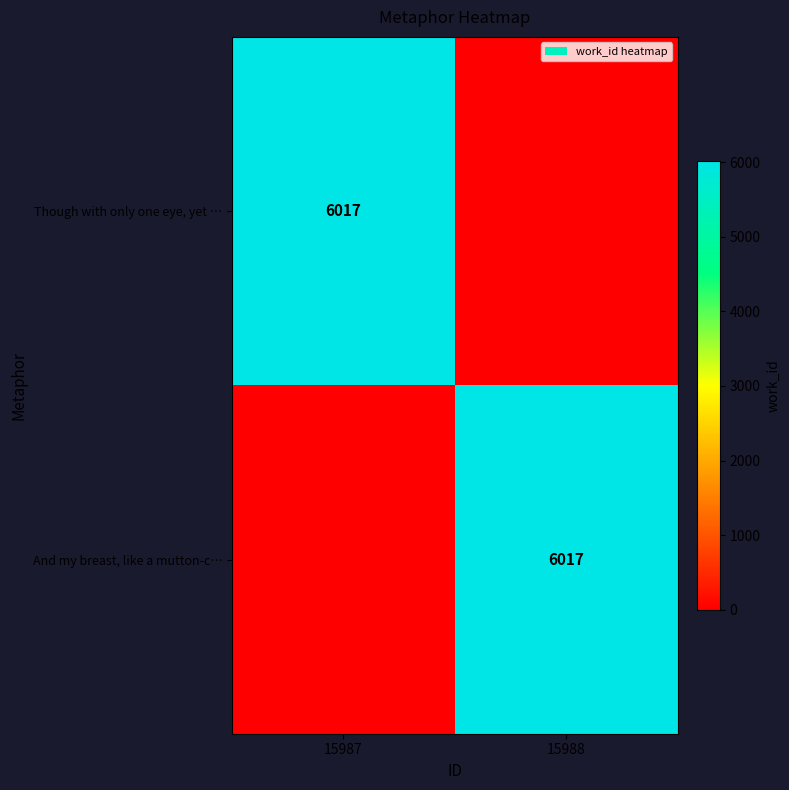

The Though with only one eye, yet … series shows 6017 at 15987. True or false?

True